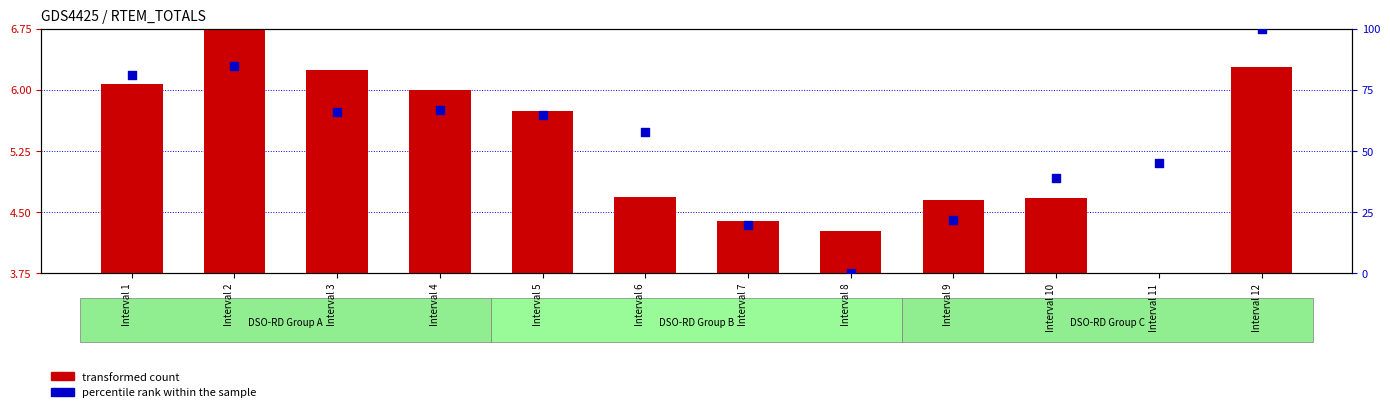

Which series reaches the minimum Y coordinate?

percentile rank within the sample